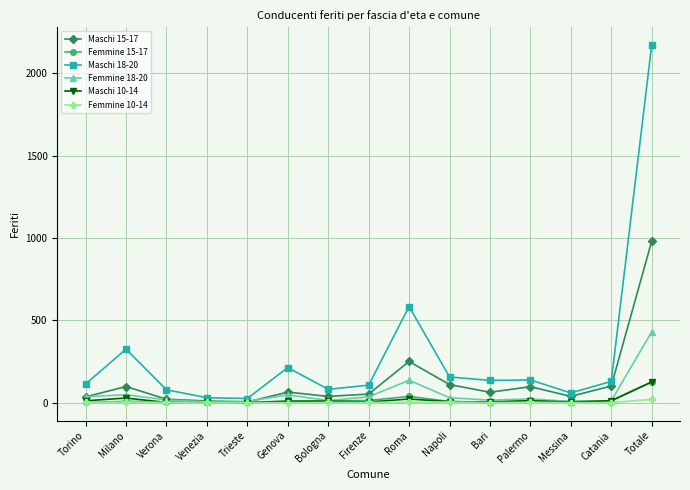

What is the approximate value of Maschi 10-14 at Totale?

126